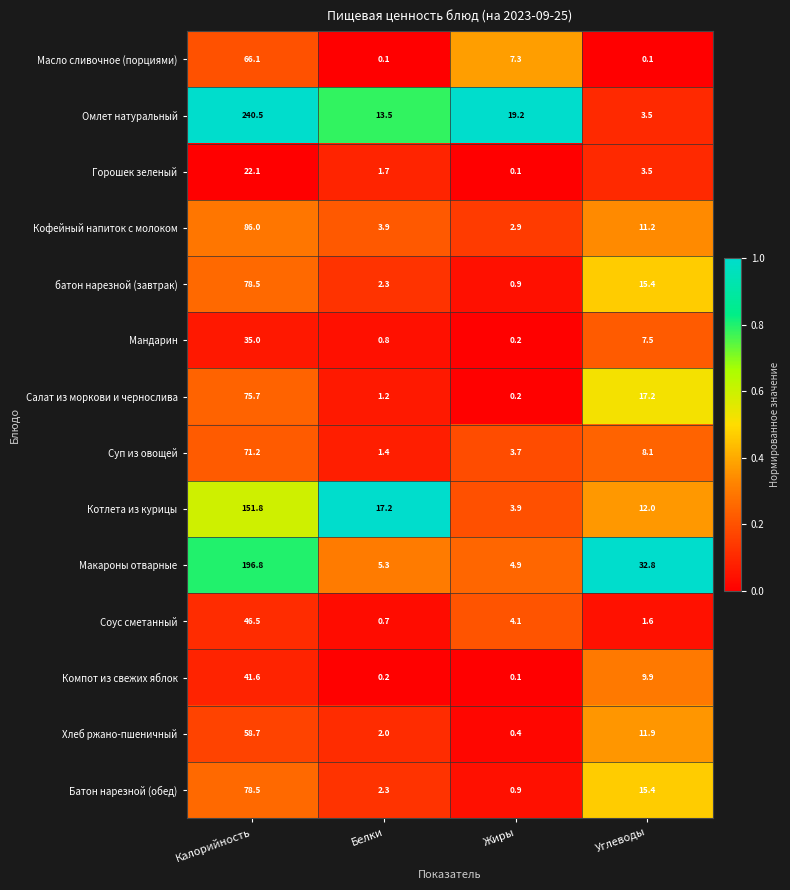

What is the difference between the highest and lowest values at Белки?

17.1